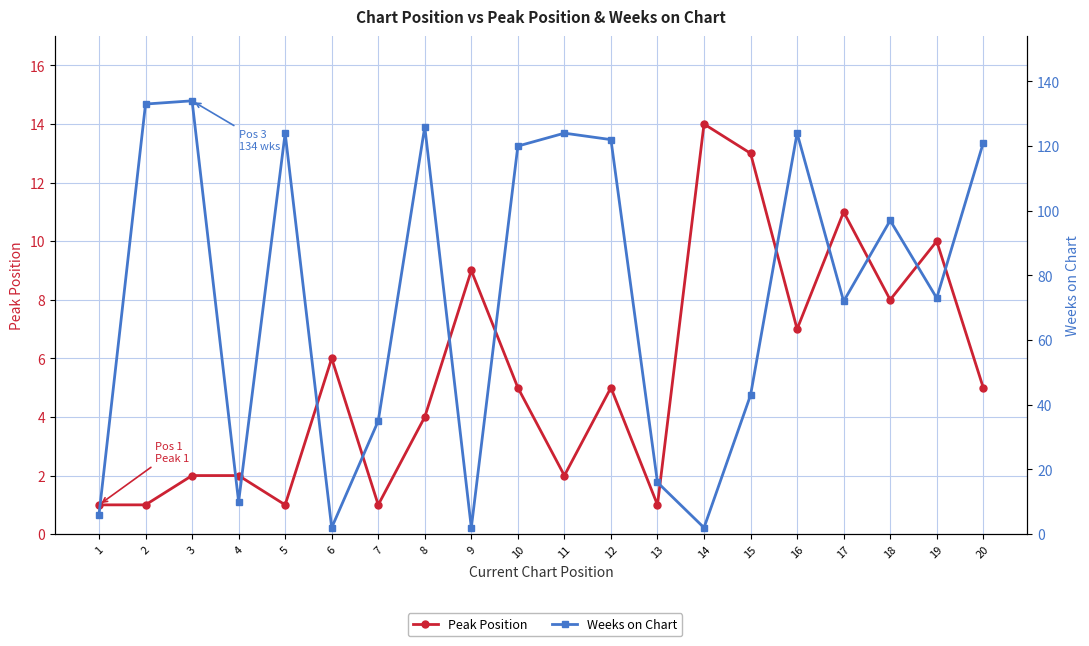

How many lines are shown in the chart?

2